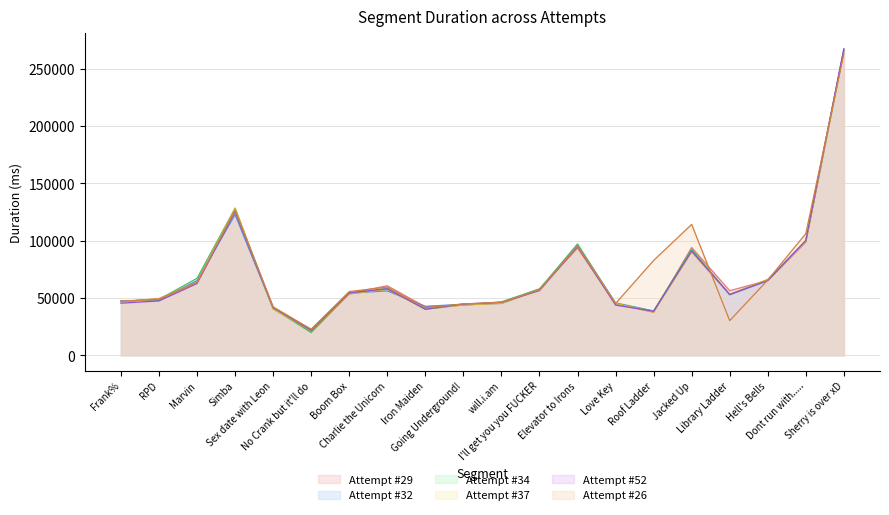

True or false: Attempt #37 has a value of 128222 at Simba.

True